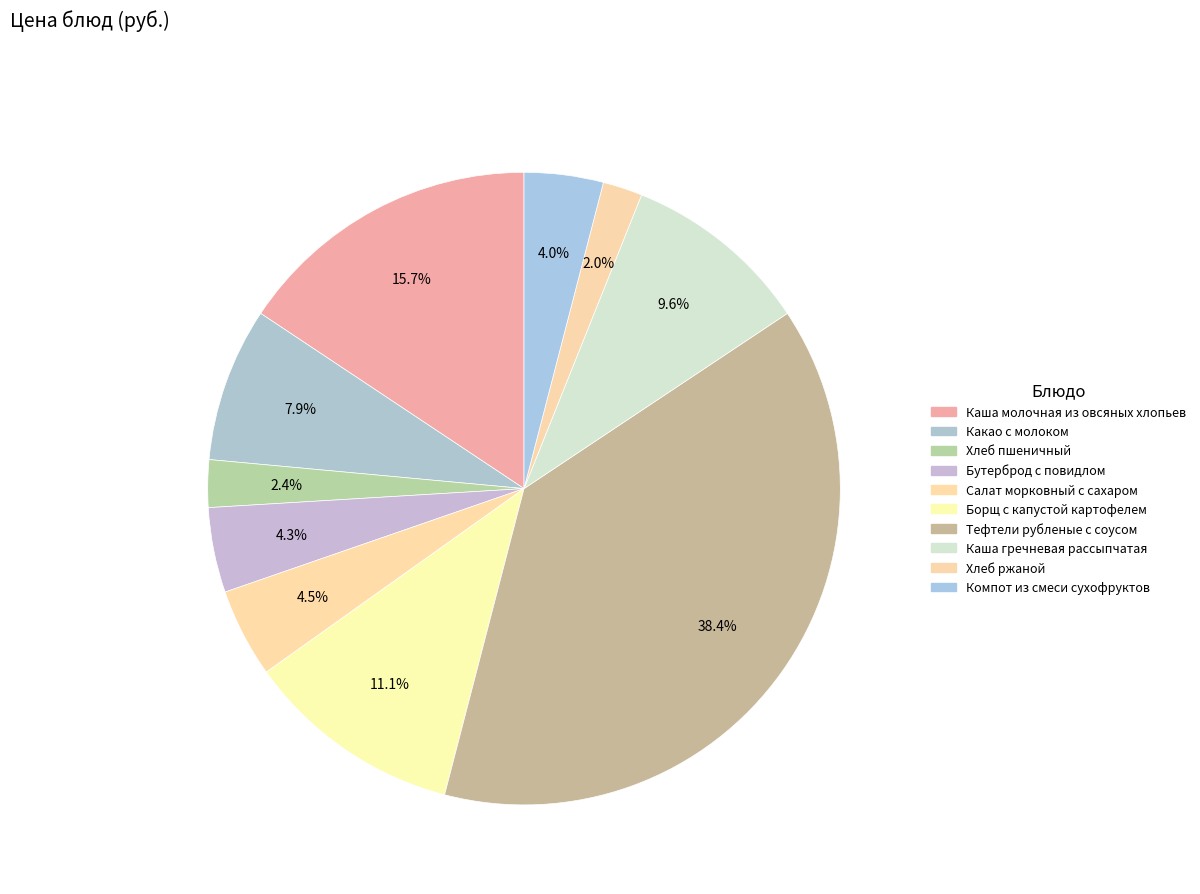

What is the change in value from Какао с молоком to Каша гречневая рассыпчатая?

+1.7